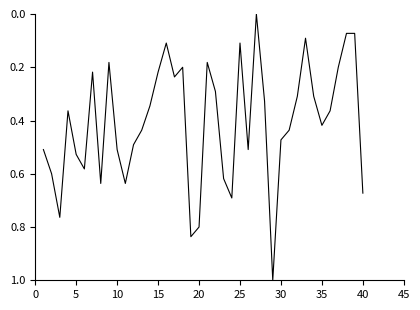

What is the difference between the maximum and minimum values?

1.0